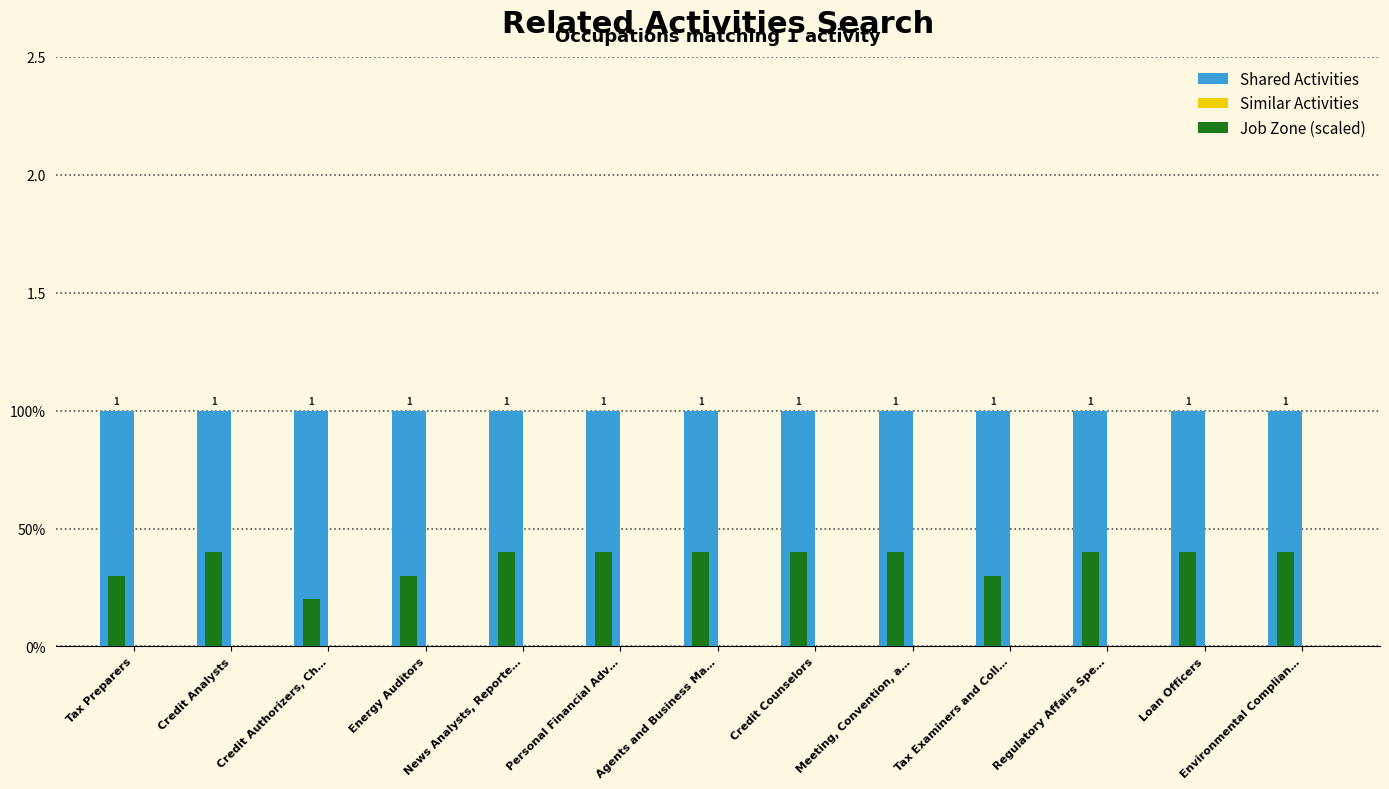

How many groups of bars are there?

13